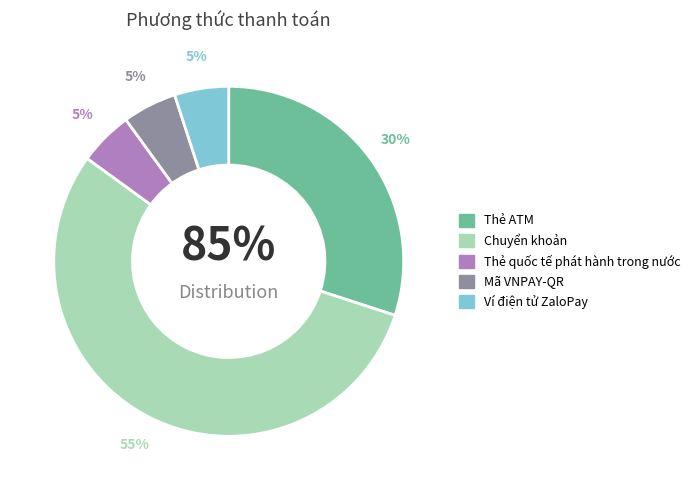

Does Mã VNPAY-QR account for over 50% of the chart?

No